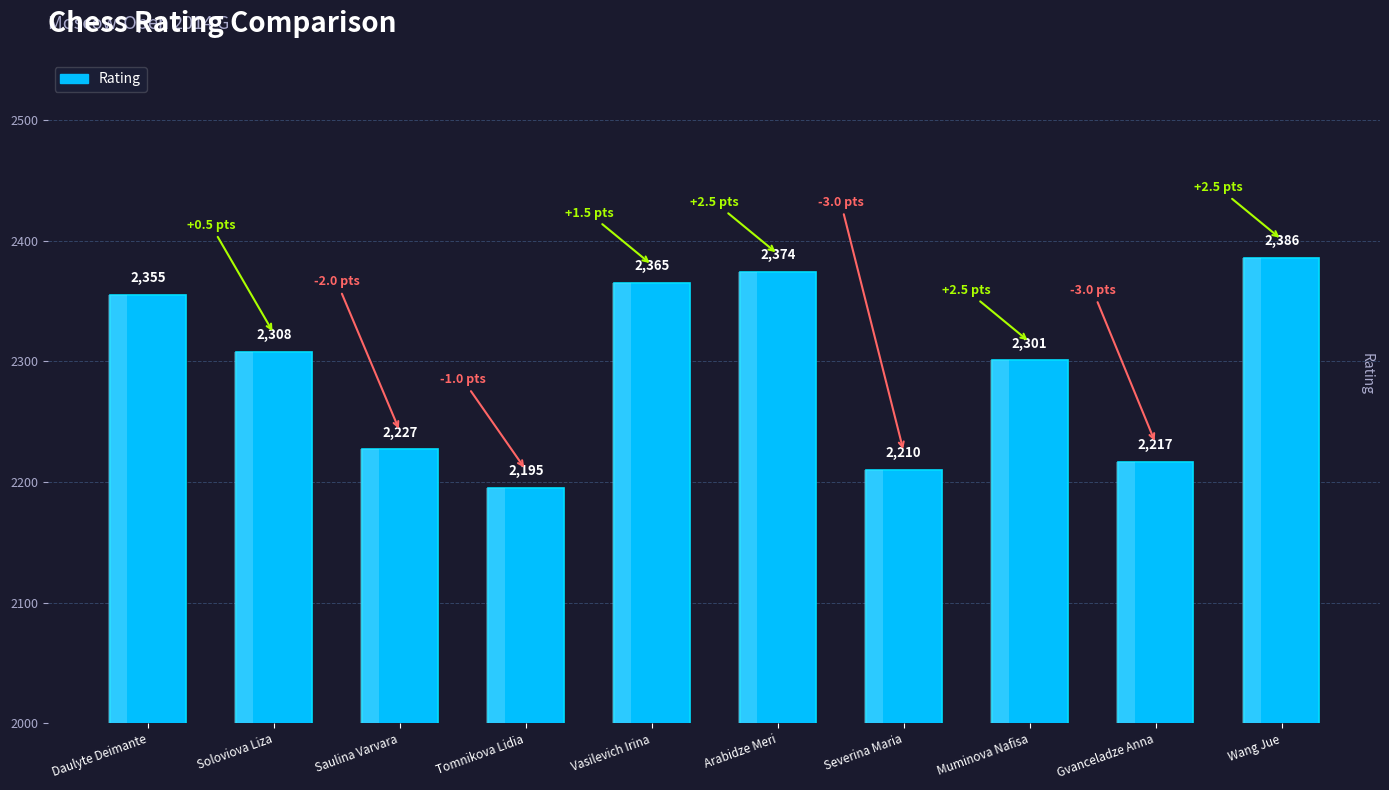

What is the smallest value displayed?

2195